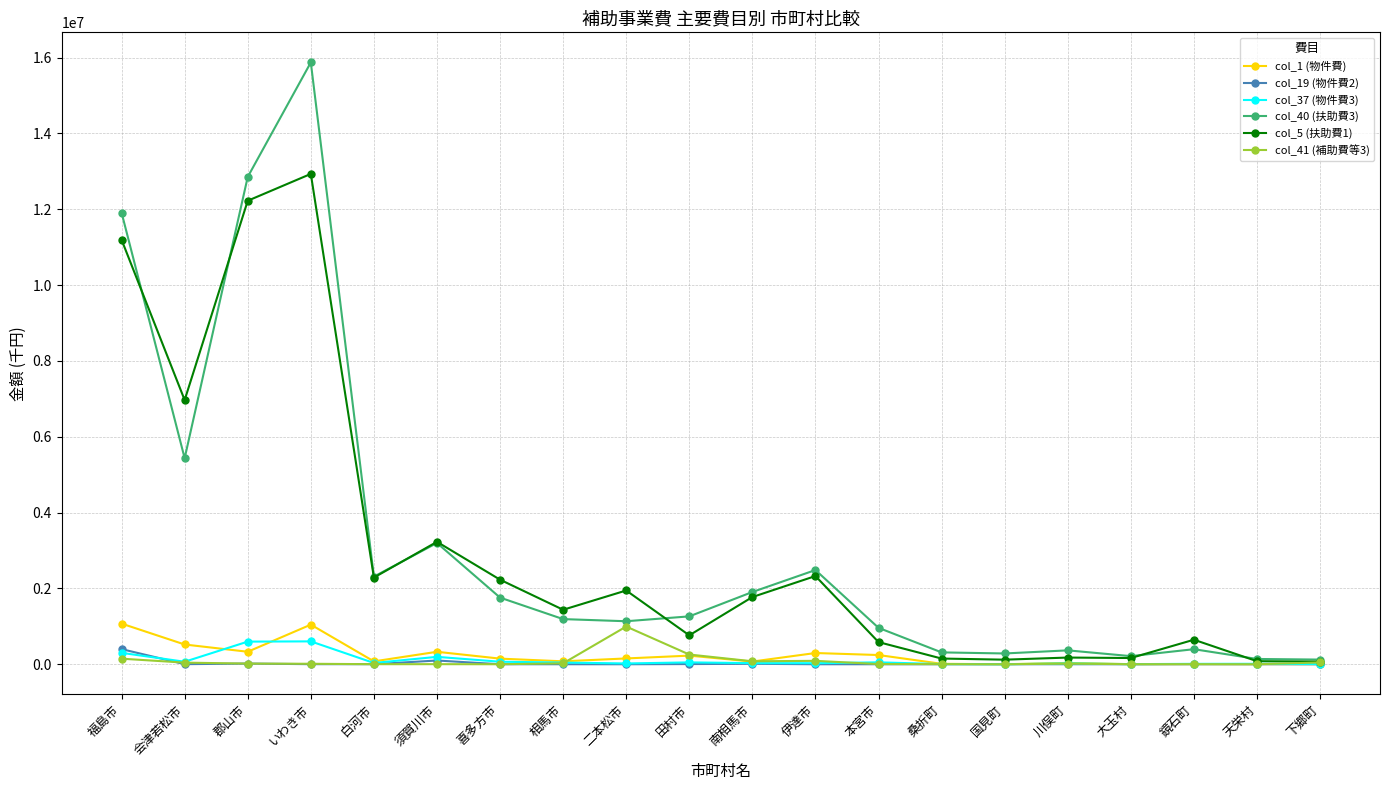

Between which two adjacent categories do col_40 (扶助費3) and col_5 (扶助費1) first intersect?

福島市 and 会津若松市